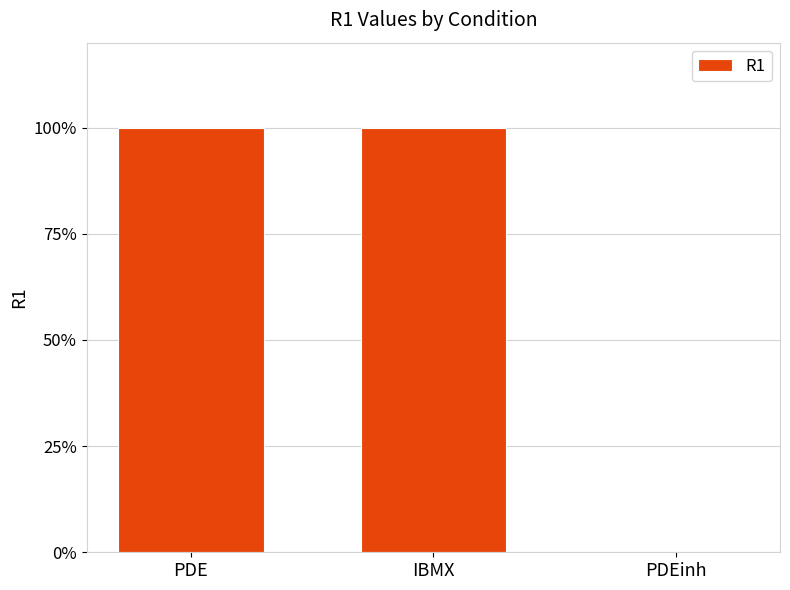

What is the greatest value displayed?

1